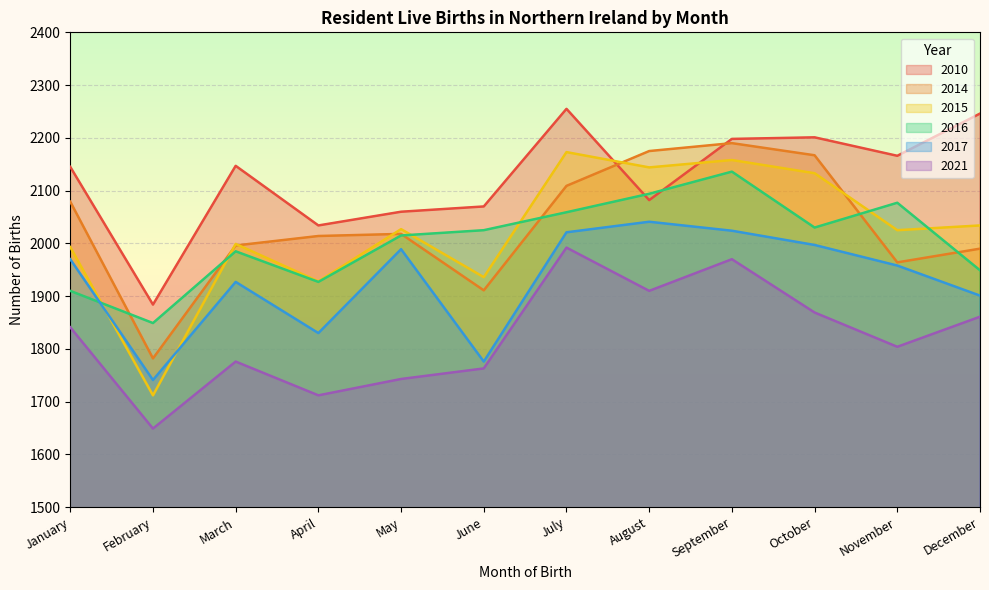

True or false: 2021 and 2016 intersect in this chart.

False